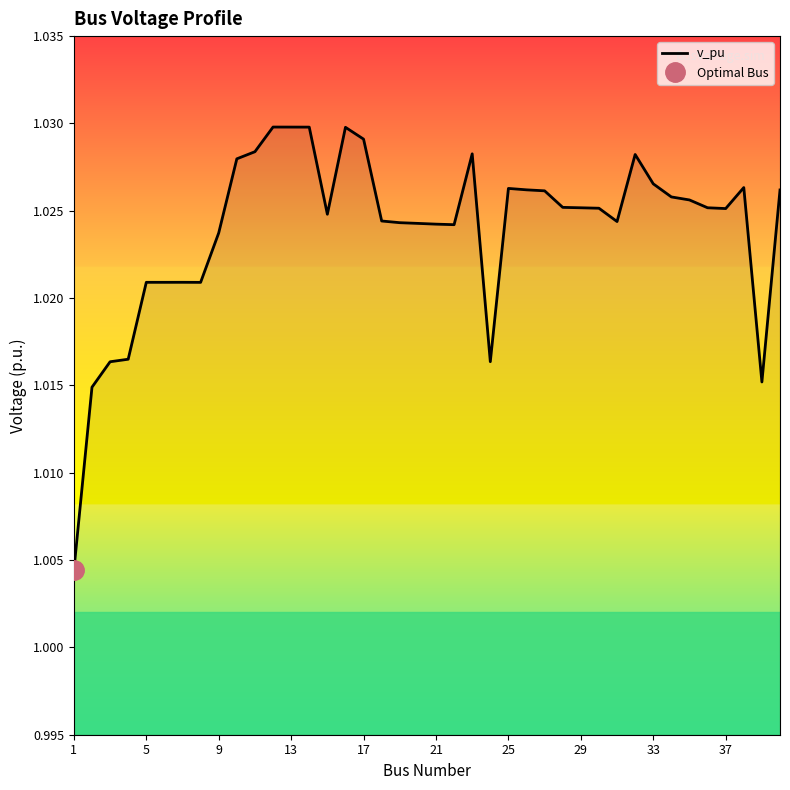

Is it true that v_pu equals 0.4 at 13?

False